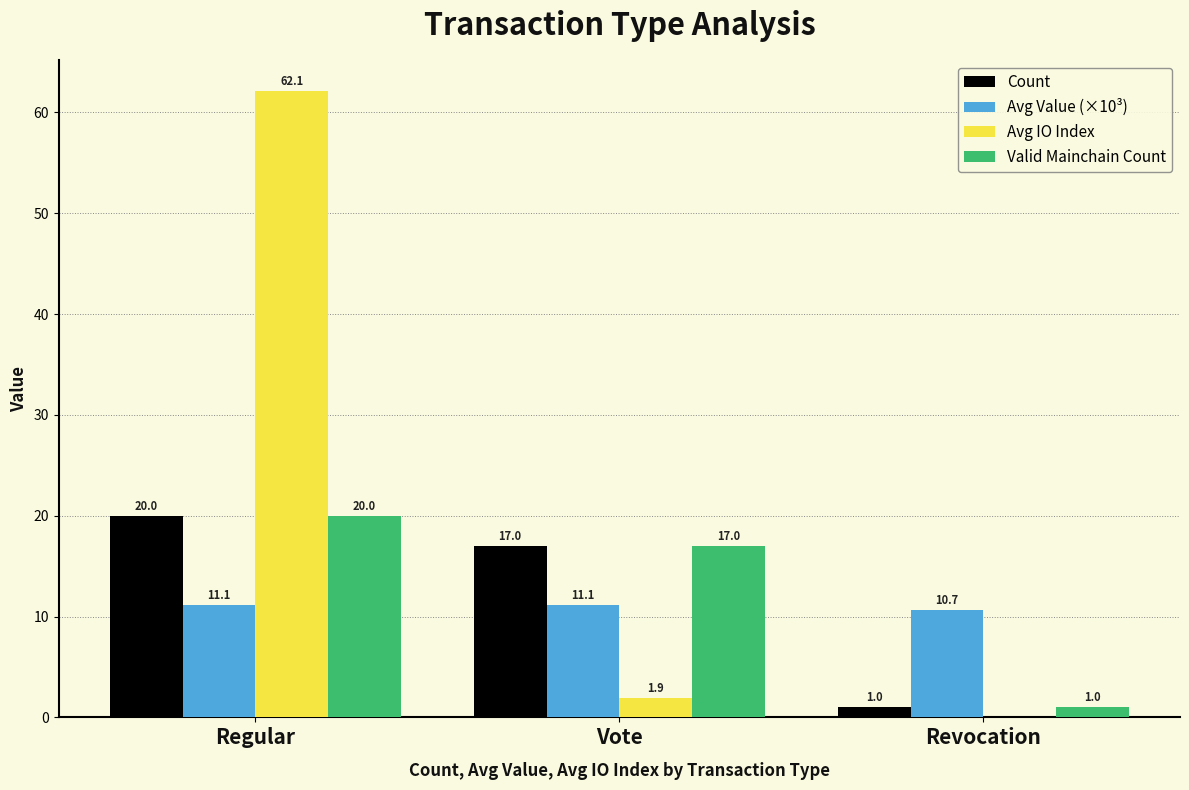

How many values in Avg IO Index are above zero?

2